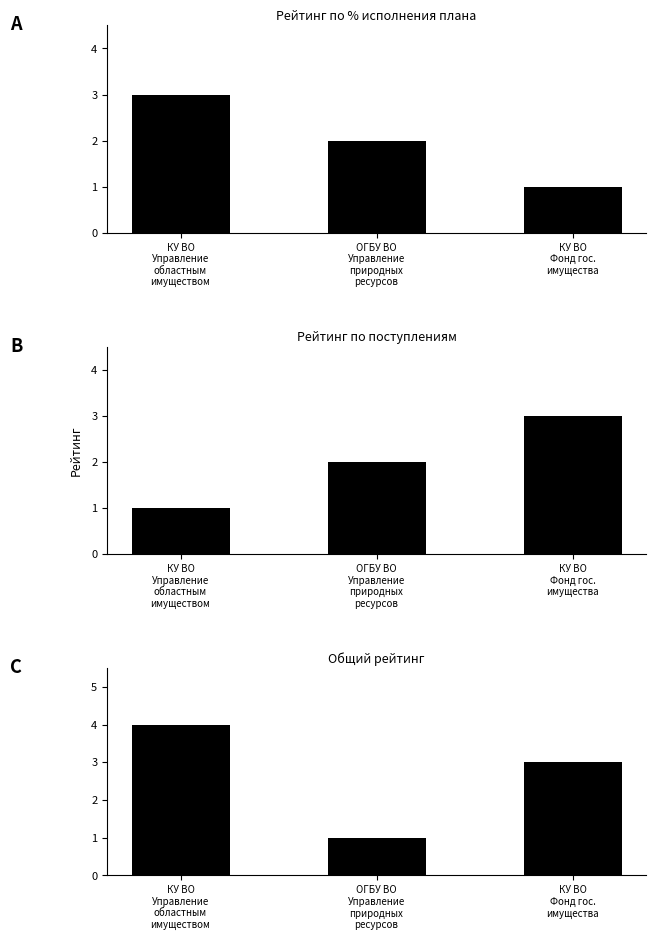

What is the value of the Общий рейтинг bar at the 1st from the left?

4